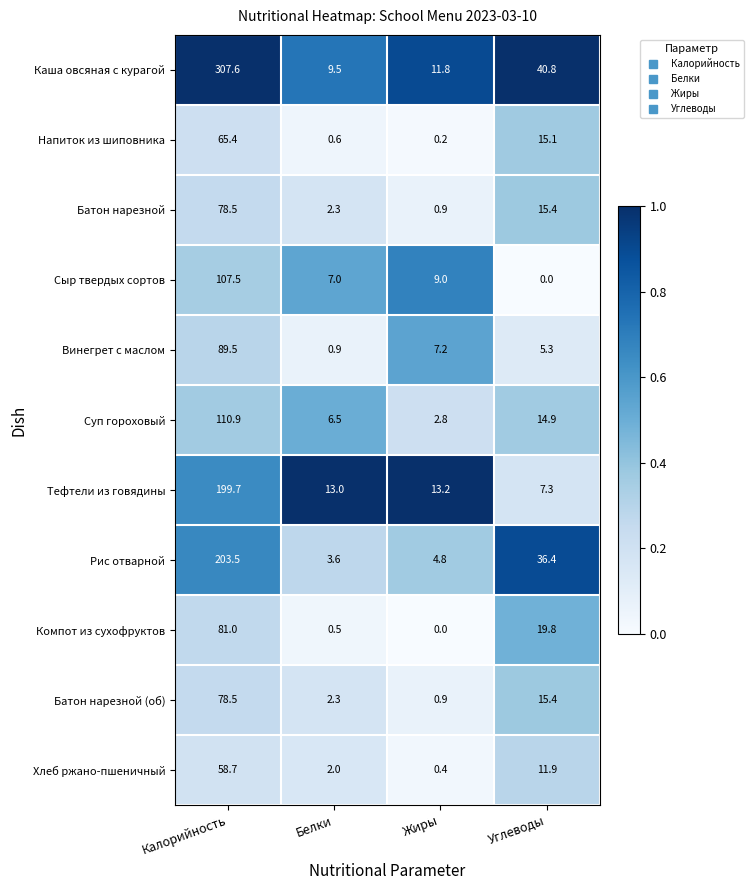

What is the approximate value of Хлеб ржано-пшеничный at Углеводы?

11.9